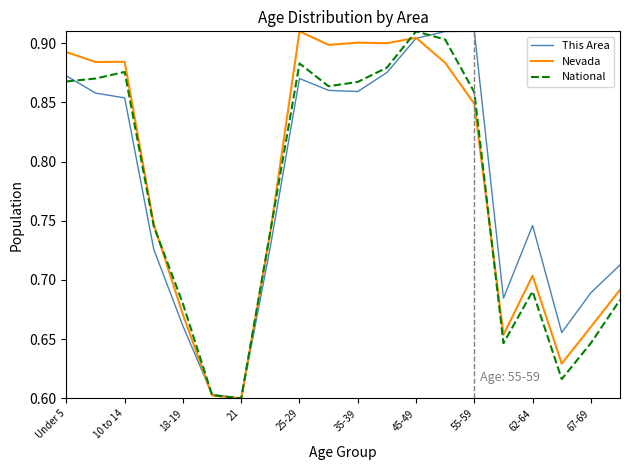

List the series in order of their overall mean, lowest first.

National, This Area, Nevada